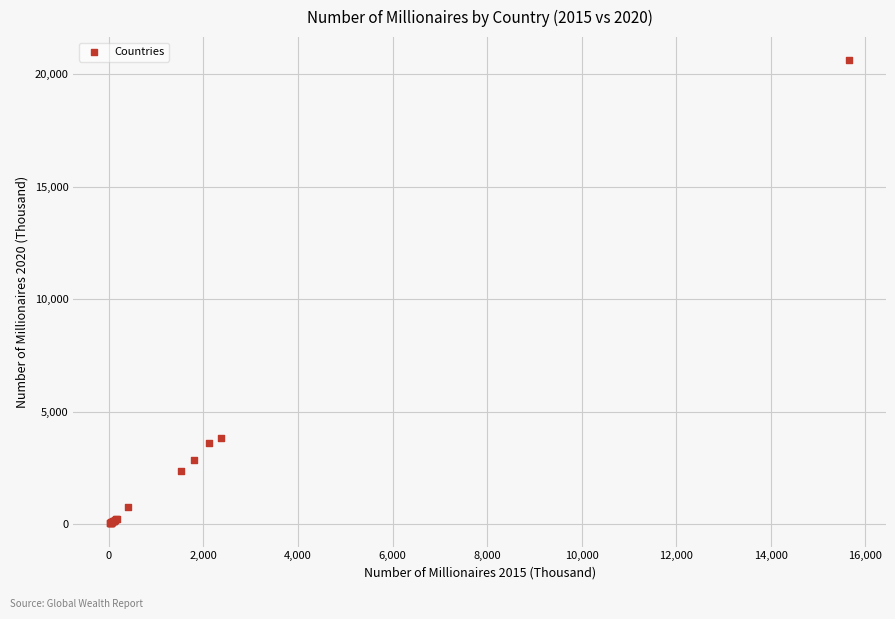

What Y value in the scatter plot is closest to 10327?

3829.0